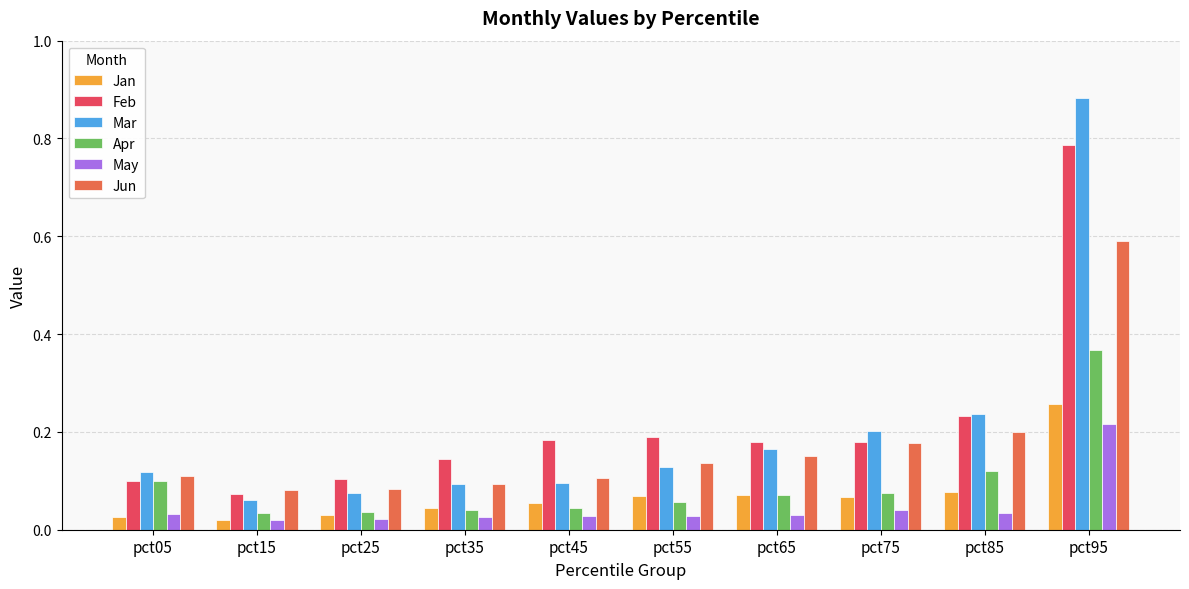

Is it true that Apr equals 0.0 at pct85?

False